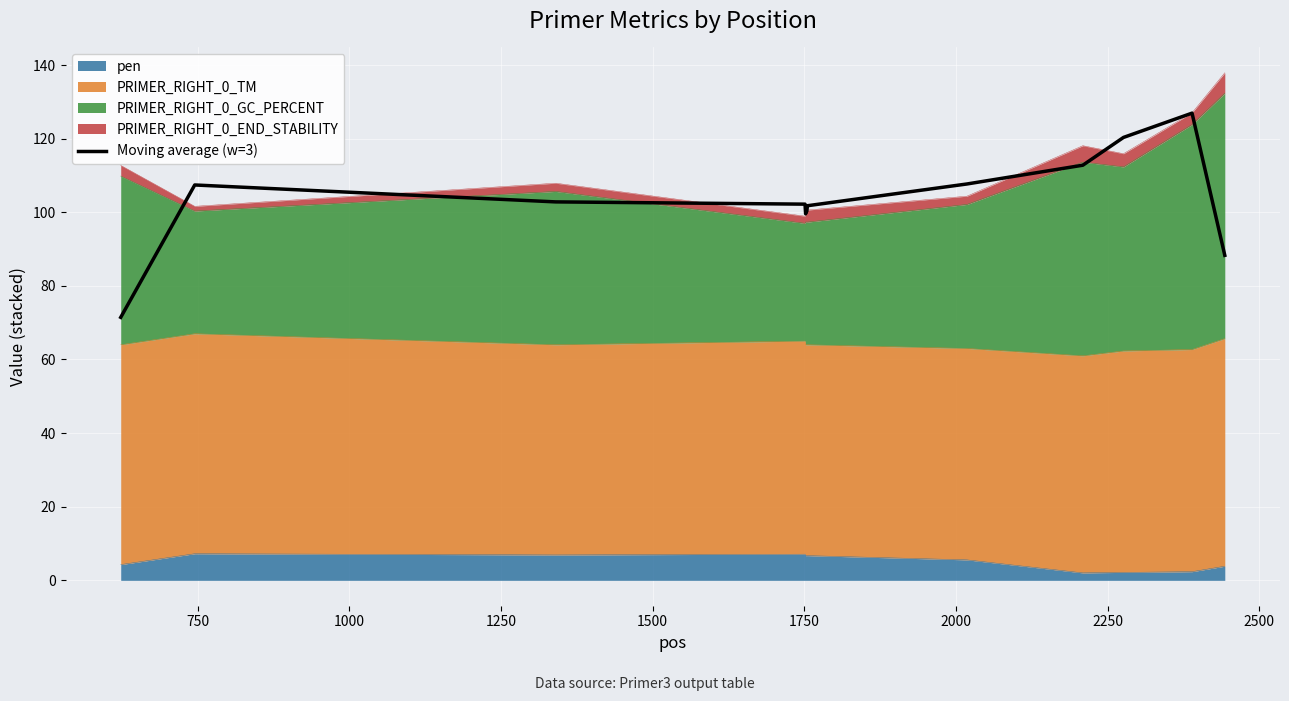

Read the value at 2000.

100.3